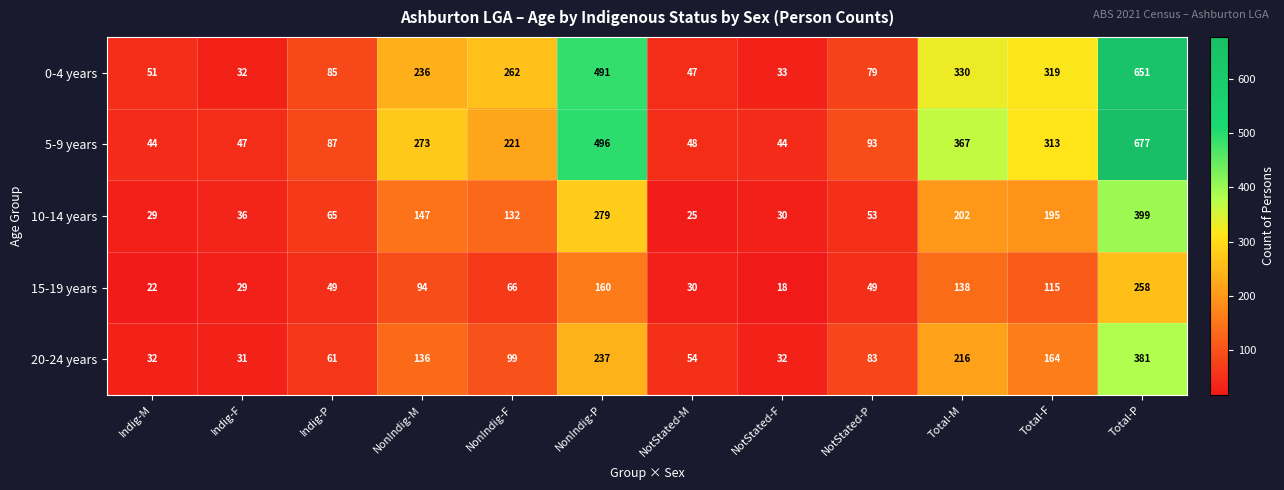

At which category is the sum across all series the highest?

Total-P